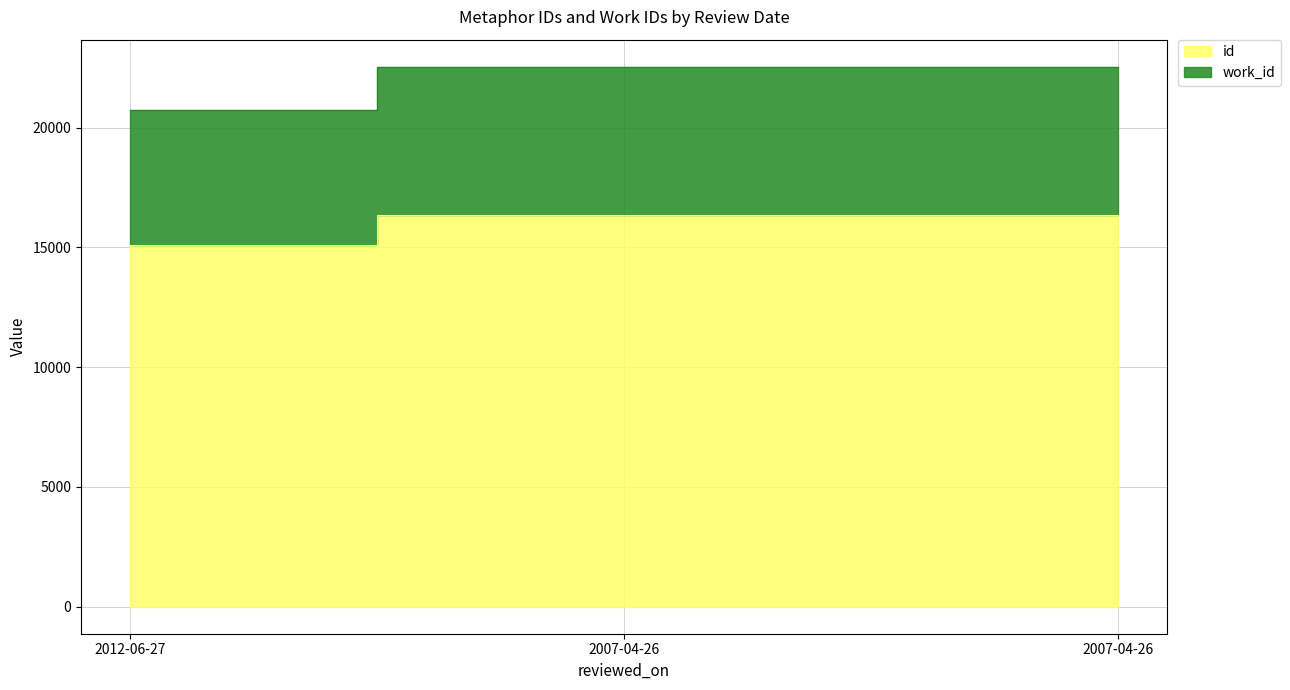

Reading left to right, transcribe all the data shown in this chart.

id: 2012-06-27=15095	2007-04-26=16359	2007-04-26=16360
work_id: 2012-06-27=20742	2007-04-26=22541	2007-04-26=22543